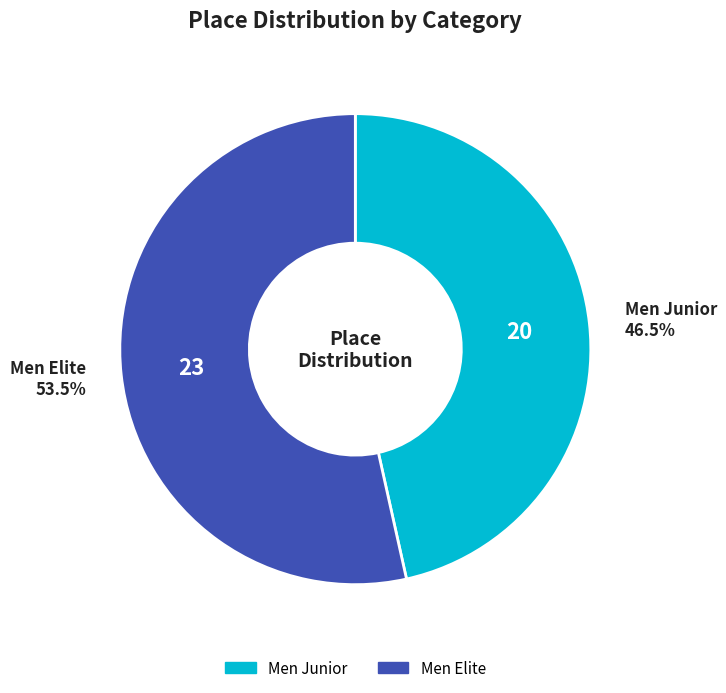

What is the ratio of the value at Men Junior to the value at Men Elite?

0.9